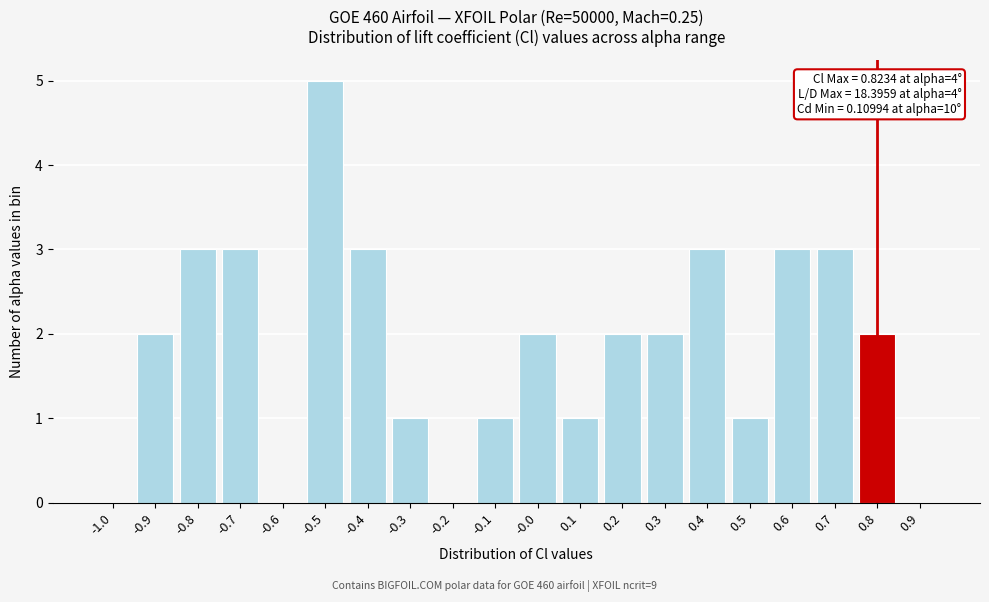

Reading left to right, list all the values displayed in this chart.

-1.0=0	-0.9=2	-0.8=3	-0.7=3	-0.6=0	-0.5=5	-0.4=3	-0.3=1	-0.2=0	-0.1=1	-0.0=2	0.1=1	0.2=2	0.3=2	0.4=3	0.5=1	0.6=3	0.7=3	0.8=2	0.9=0